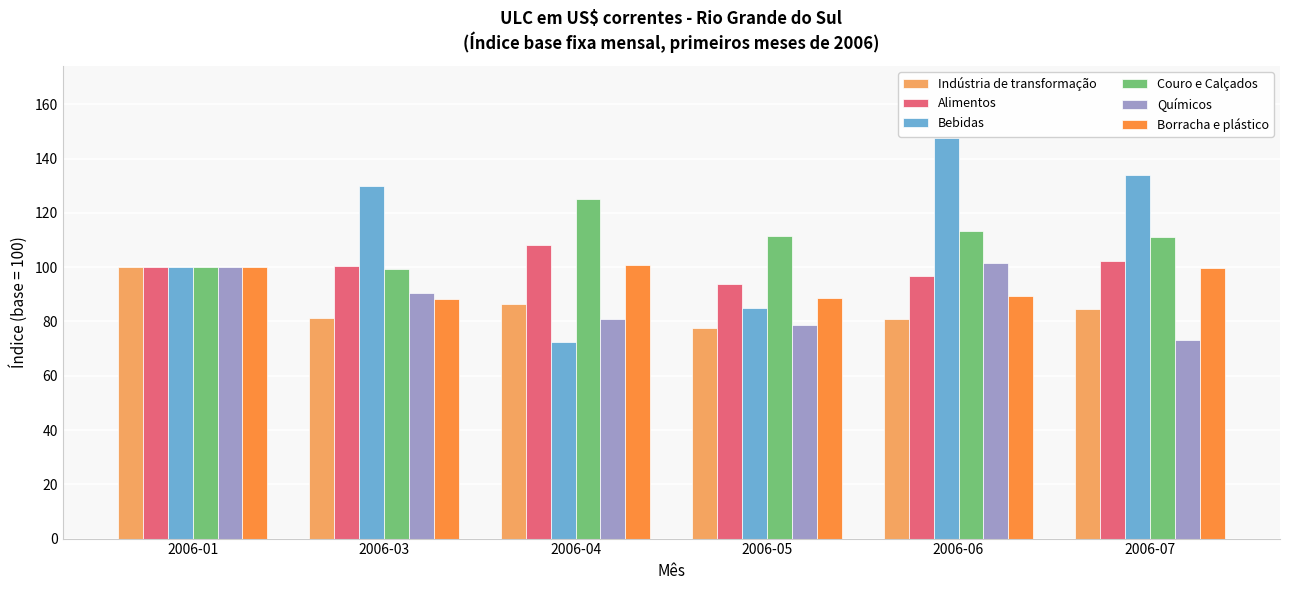

Which series has the largest range (max minus min)?

Bebidas